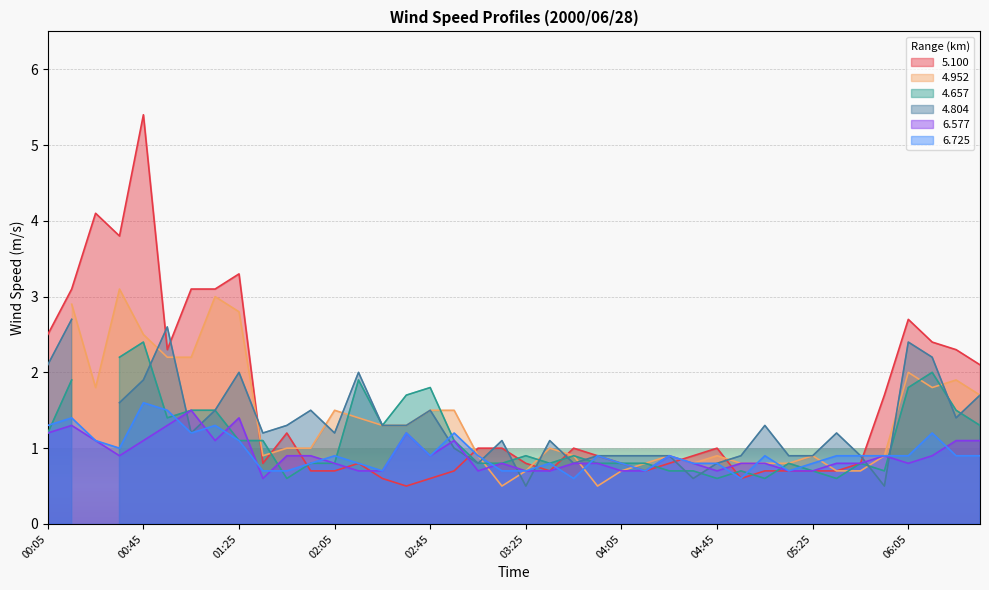

After their last crossing, which series has the higher values:   6.577 or   6.725?

  6.577